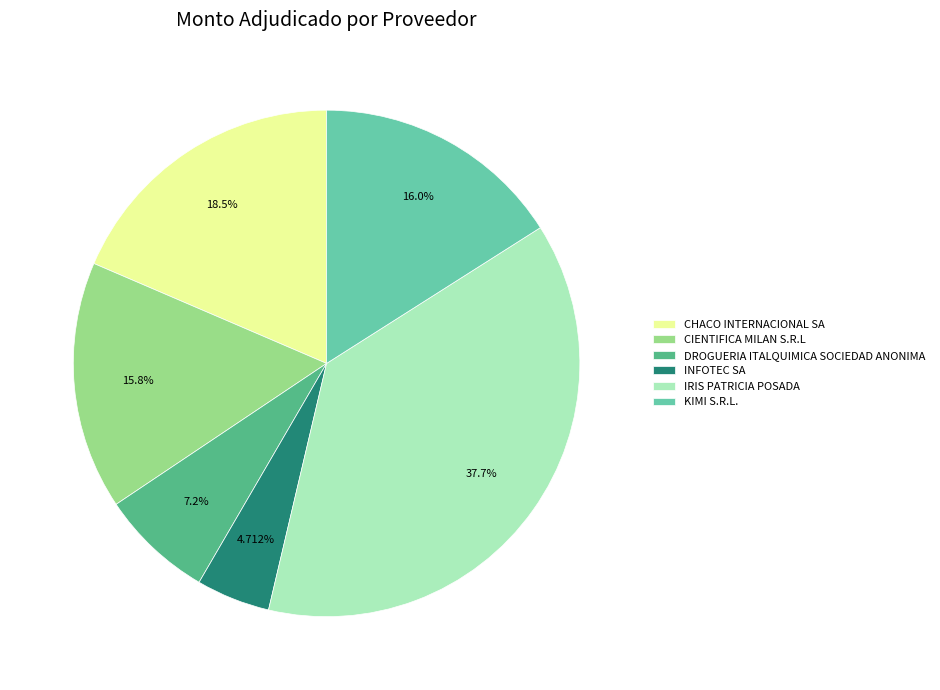

Is it true that INFOTEC SA is 11% of the pie?

False